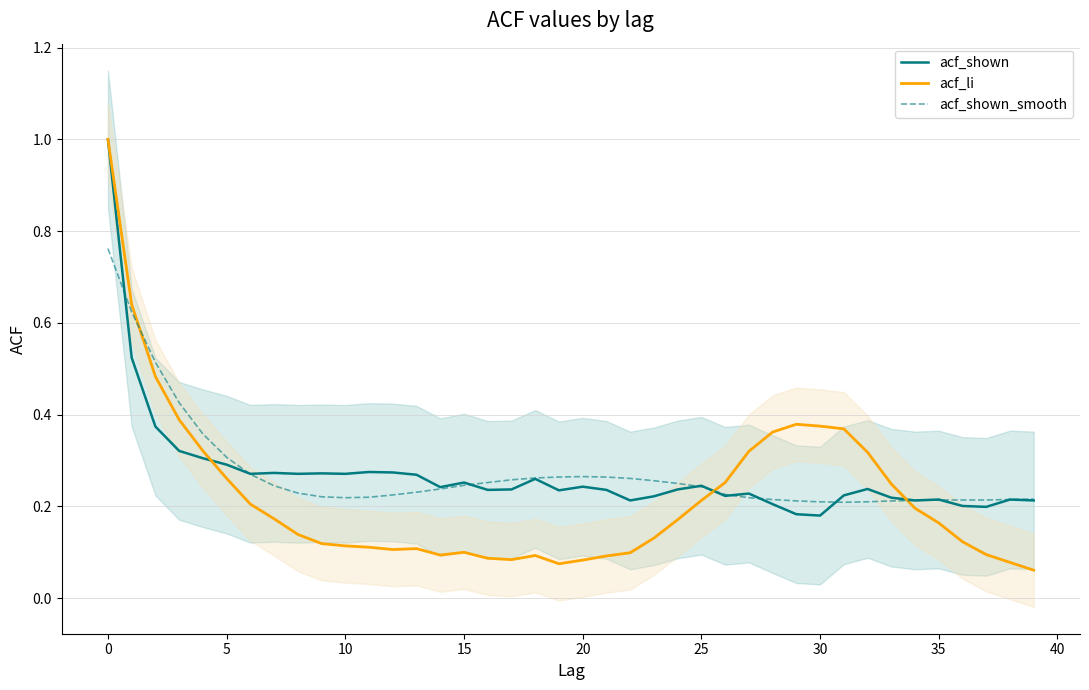

What is the highest value of the acf_li series?

1.0